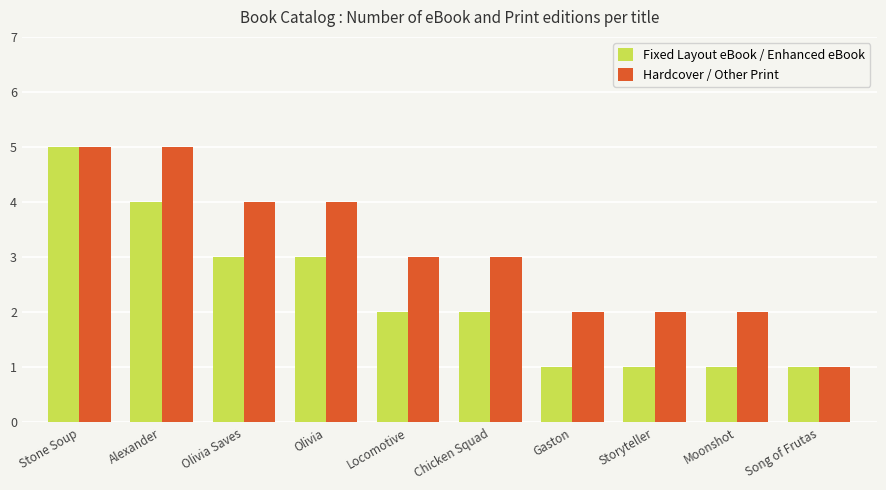

What is the label of the 5th bar from the left?

Locomotive